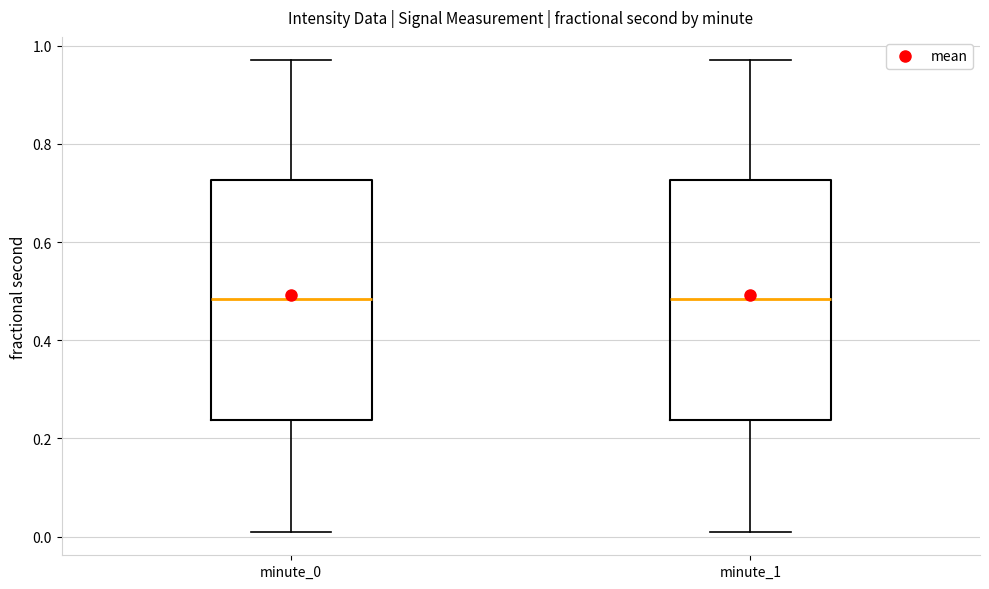

Reading left to right, read every box against the y-axis: the position of its median line, the range the box covers, and the ends of its whiskers. The values are not printed on the chart, so give them approximately, as read against the axis.

minute_0: median 0.48, box 0.24 to 0.72, whiskers 0.00 to 0.98
minute_1: median 0.48, box 0.24 to 0.72, whiskers 0.00 to 0.98